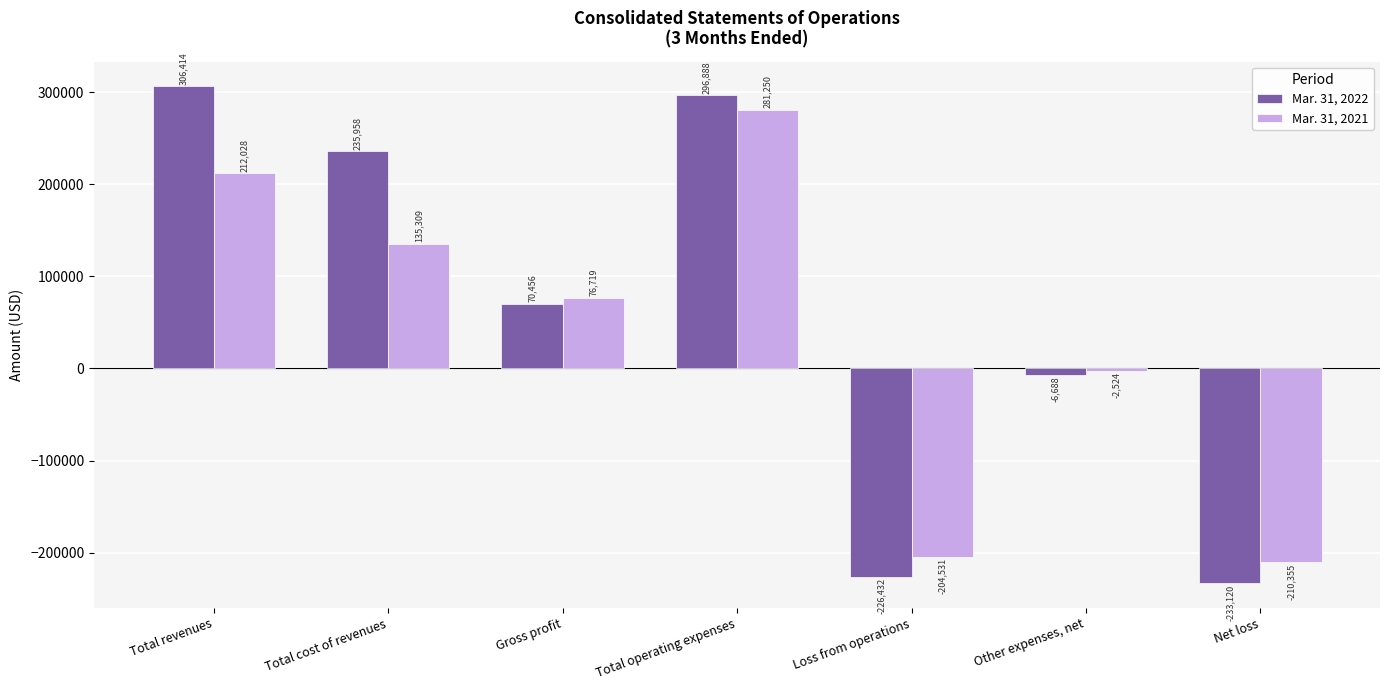

What is the sum of all Mar. 31, 2021 values?

287896